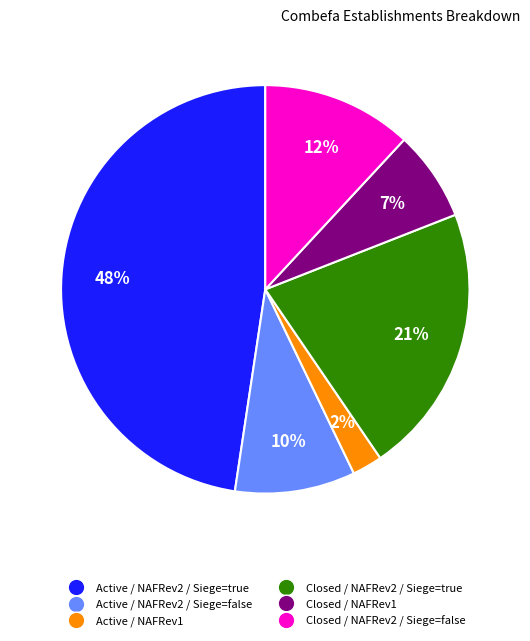

Is there any slice that represents more than half of the pie?

No